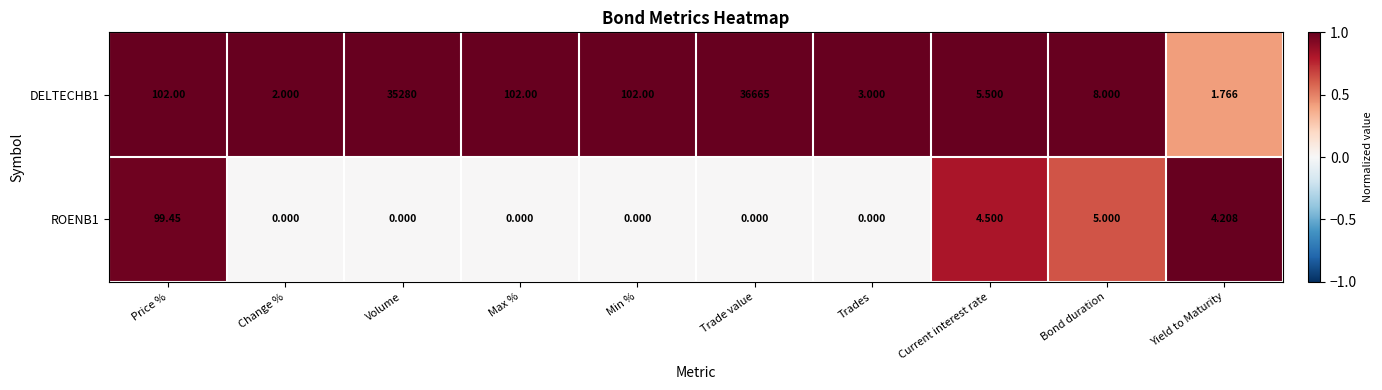

Which series has the largest total across all categories?

DELTECHB1